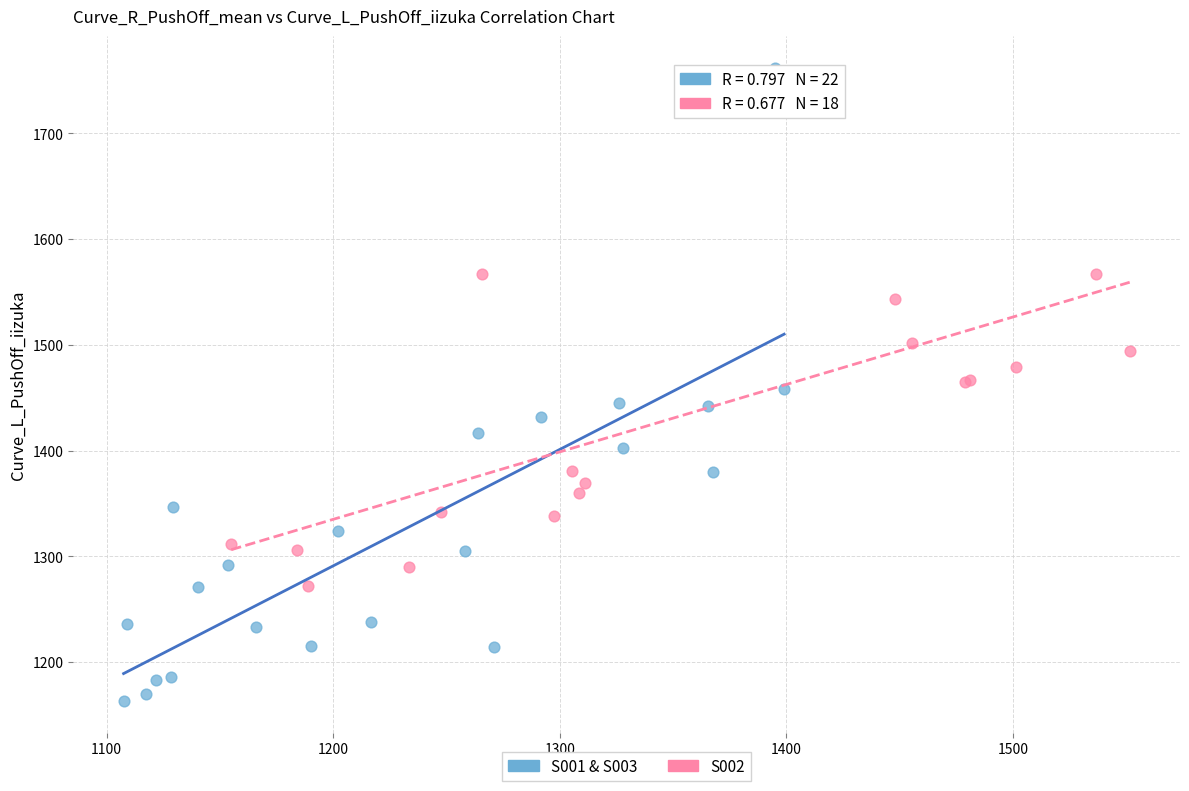

Which series reaches the maximum Y coordinate?

S001 & S003